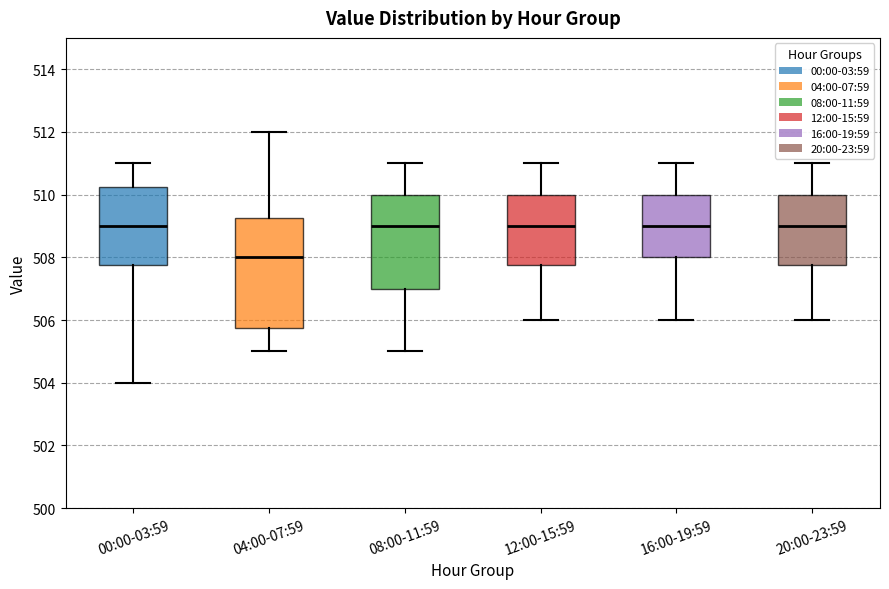

Reading left to right, transcribe this box plot: for each box, give where its median line is, the range the box spans, and where its two whiskers end, as read against the y-axis. The values are not printed on the chart, so give them approximately, as read against the axis.

00:00-03:59: median 509.0, box 507.8 to 510.2, whiskers 504.0 to 511.0
04:00-07:59: median 508.0, box 505.8 to 509.2, whiskers 505.0 to 512.0
08:00-11:59: median 509.0, box 507.0 to 510.0, whiskers 505.0 to 511.0
12:00-15:59: median 509.0, box 507.8 to 510.0, whiskers 506.0 to 511.0
16:00-19:59: median 509.0, box 508.0 to 510.0, whiskers 506.0 to 511.0
20:00-23:59: median 509.0, box 507.8 to 510.0, whiskers 506.0 to 511.0